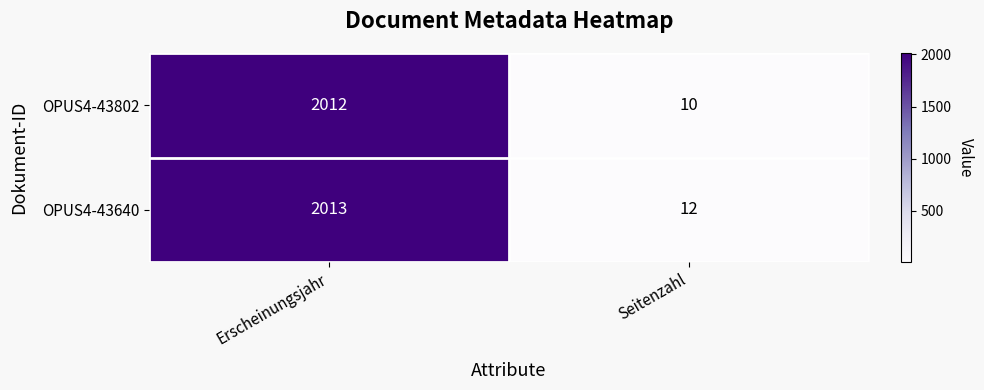

What is the sum of all OPUS4-43802 values?

2022